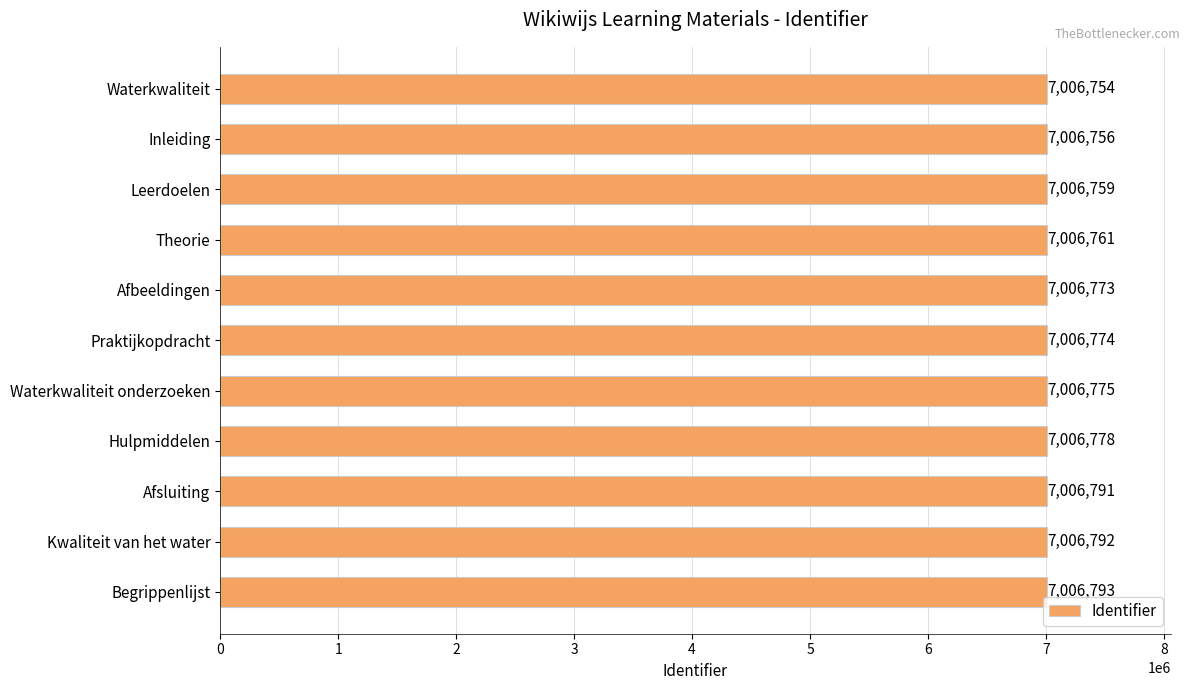

Reading bottom to top, what are all the values shown in this chart?

Begrippenlijst=7006793	Kwaliteit van het water=7006792	Afsluiting=7006791	Hulpmiddelen=7006778	Waterkwaliteit onderzoeken=7006775	Praktijkopdracht=7006774	Afbeeldingen=7006773	Theorie=7006761	Leerdoelen=7006759	Inleiding=7006756	Waterkwaliteit=7006754